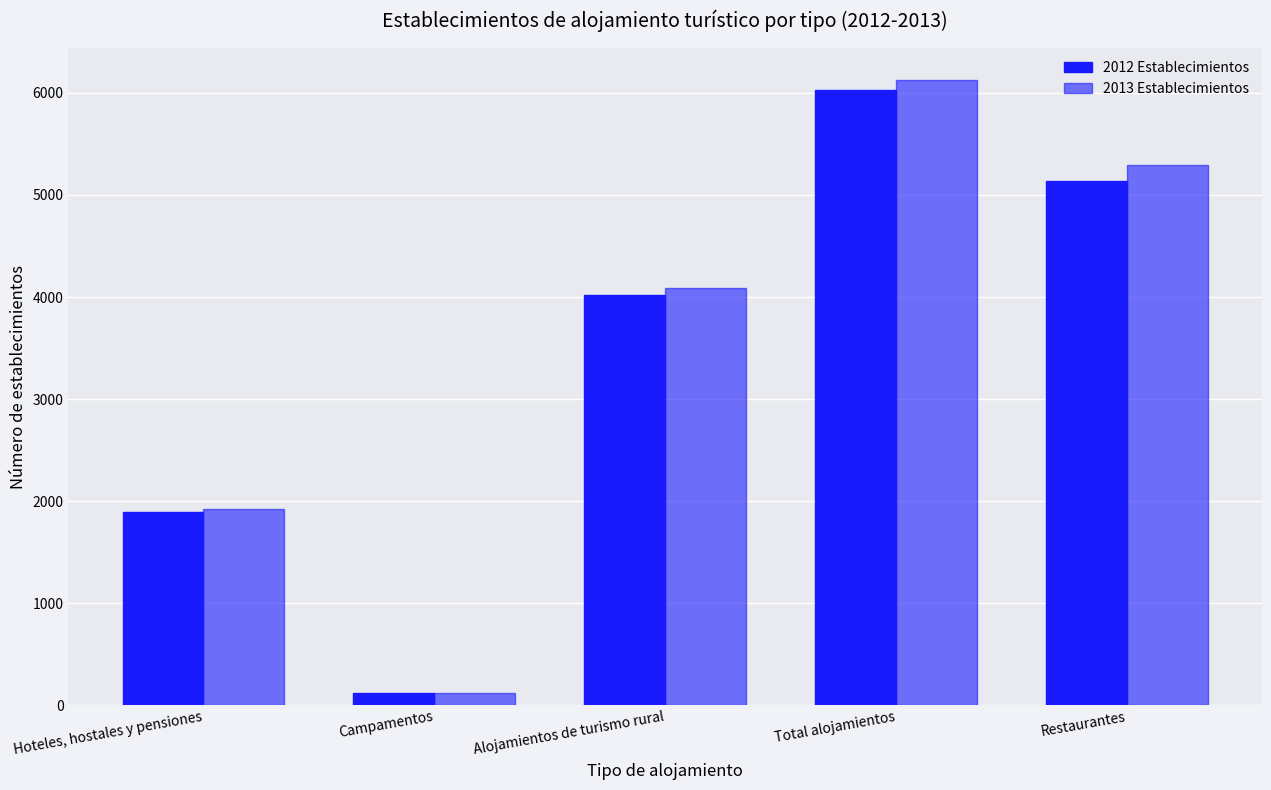

Read the 2013 Establecimientos value at Alojamientos de turismo rural.

4090